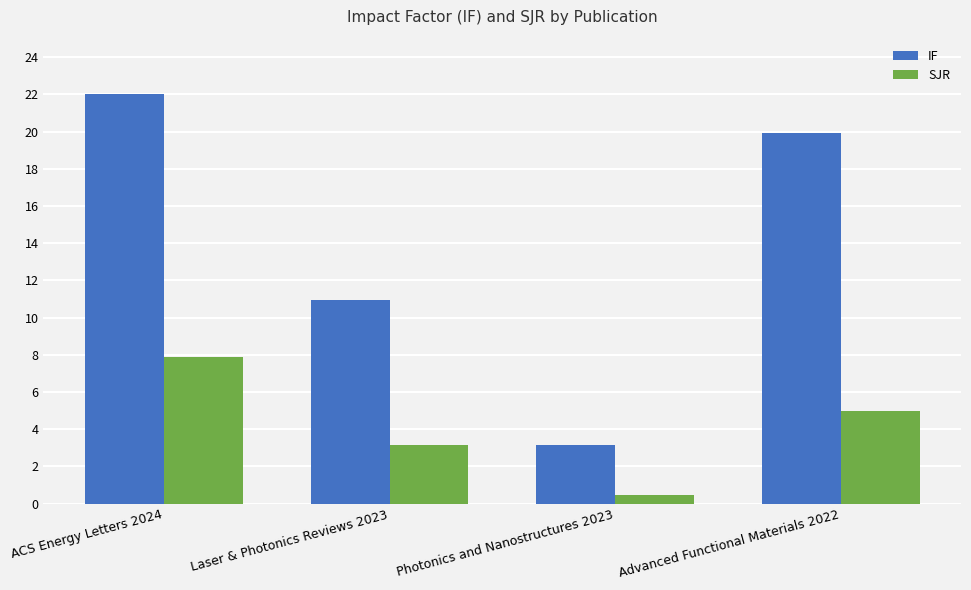

Is it true that SJR equals 7.2 at Advanced Functional Materials 2022?

False